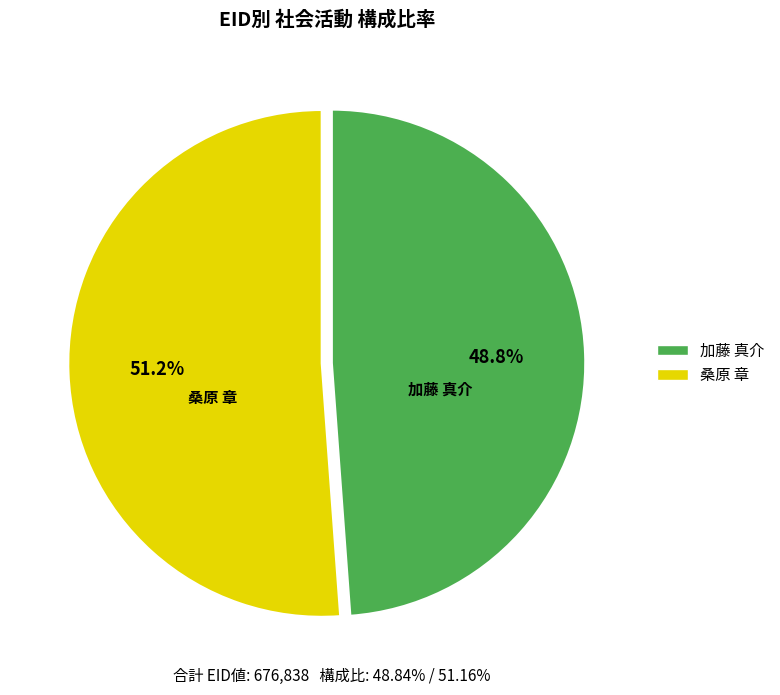

What percentage do 加藤 真介 and 桑原 章 together represent?

100.0%